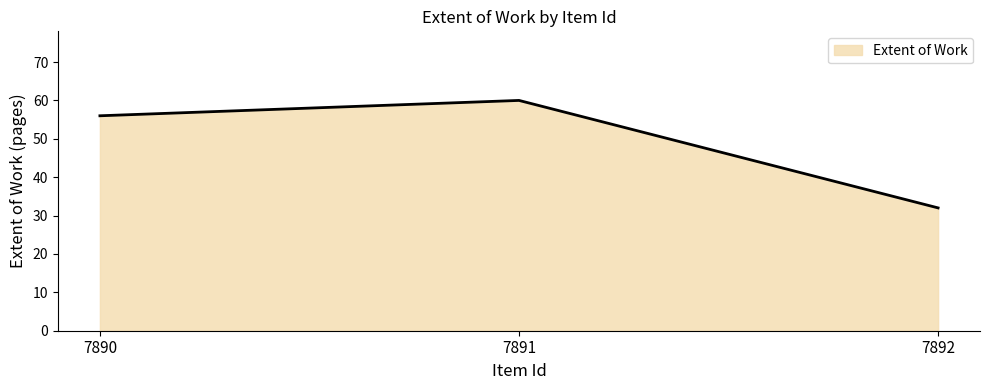

How many categories are shown in the chart?

3